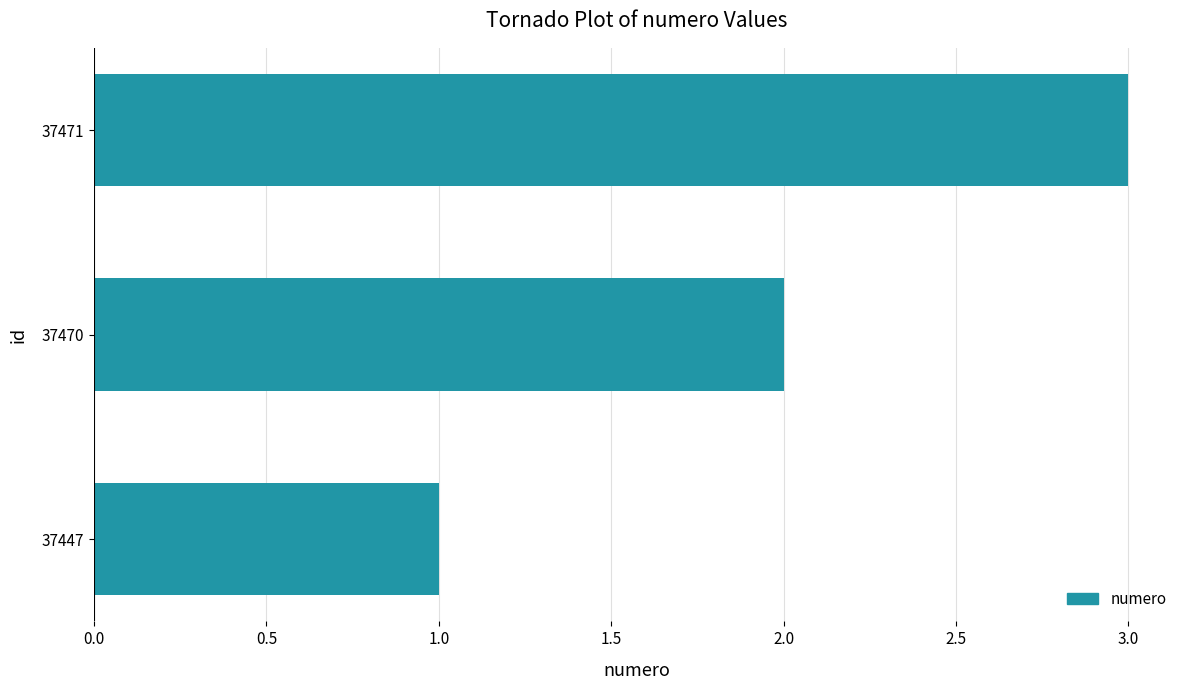

Rank the categories by value from highest to lowest.

37471, 37470, 37447